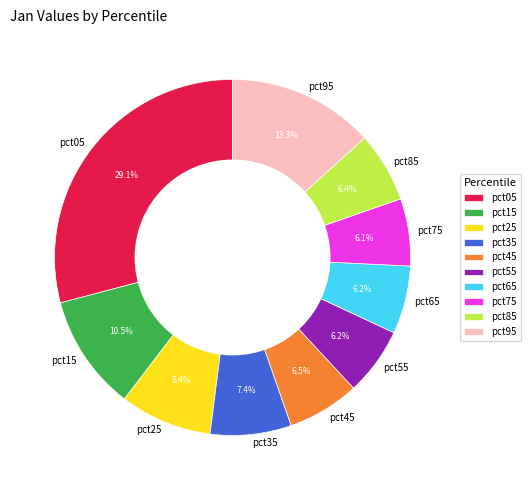

To the nearest percent, what is the combined percentage of pct85 and pct05?

35%